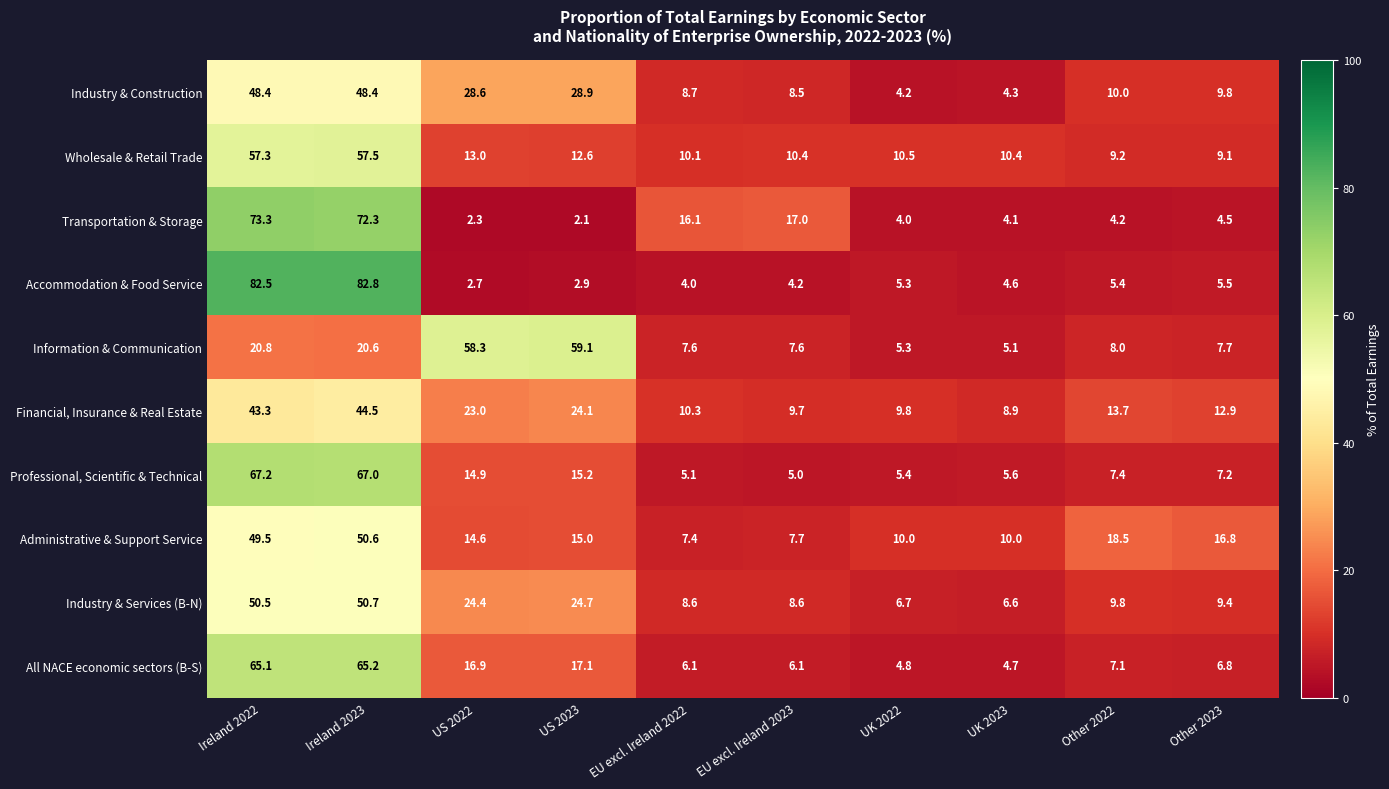

What is the sum of all Administrative & Support Service values?

200.1